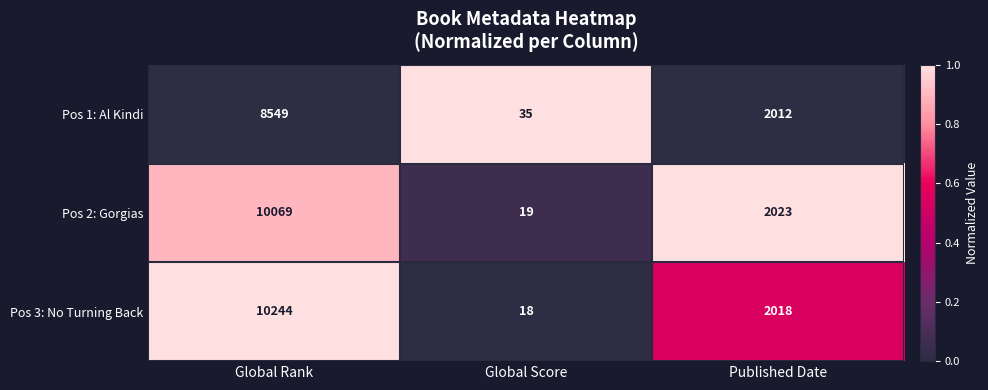

At which category is the sum across all series the highest?

Global Rank